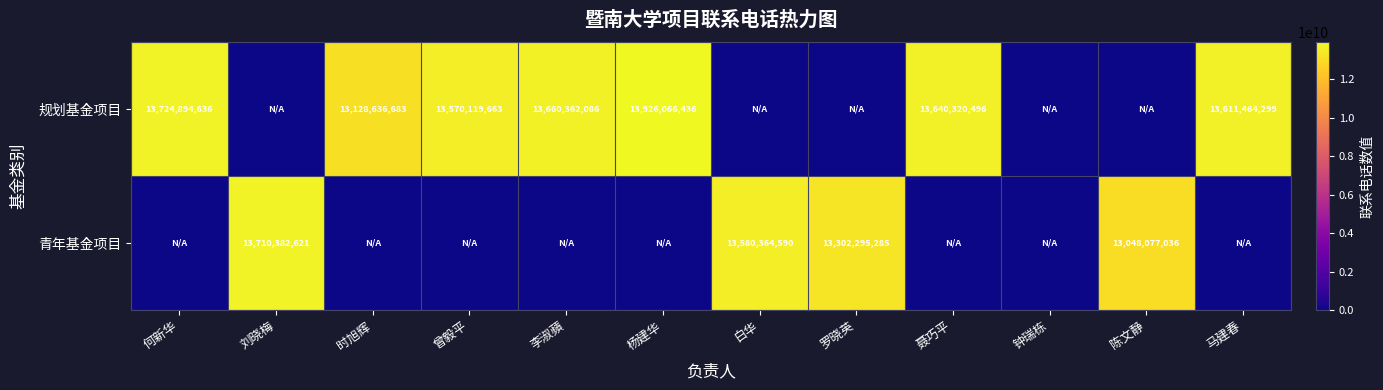

Which has a higher value, 聂巧平 or 马建春?

聂巧平